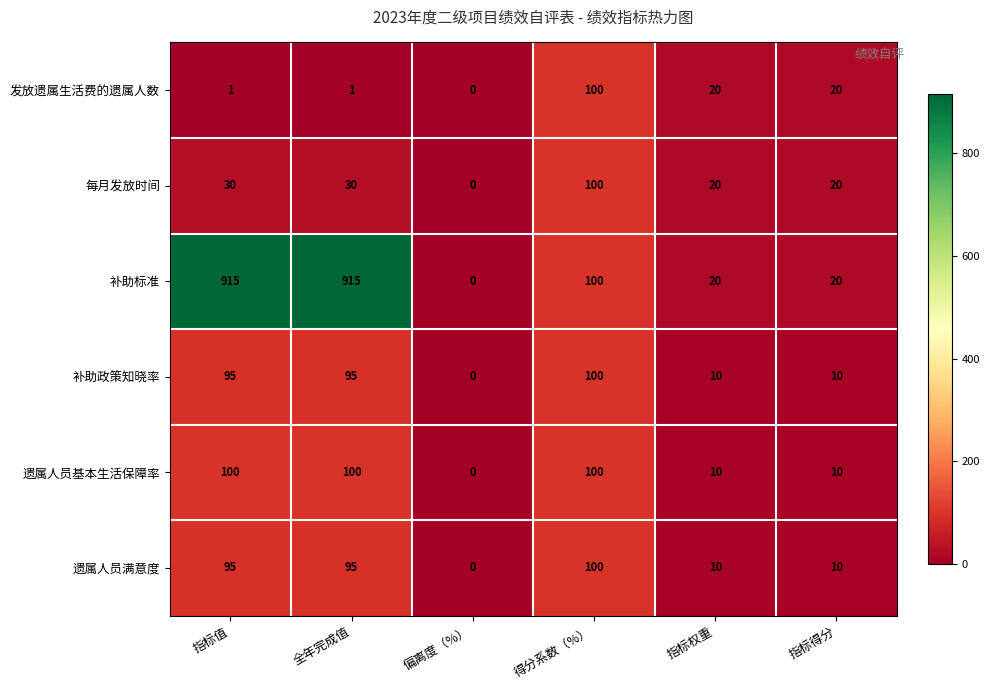

Between 指标值 and 偏离度（%）, which series saw the biggest shift?

补助标准